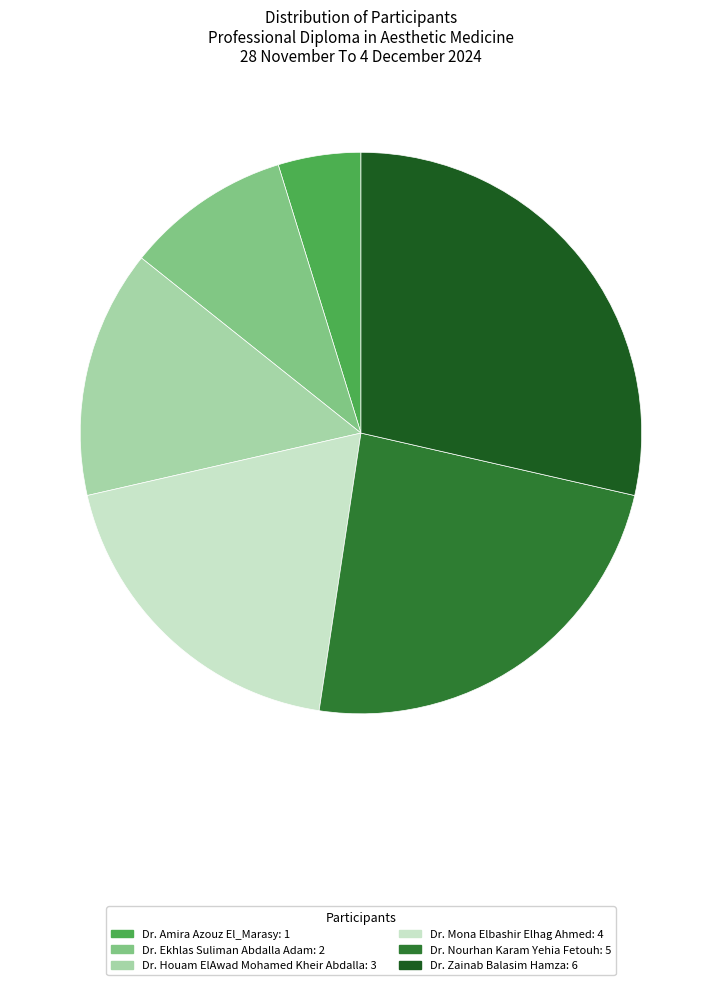

Combined, do Dr. Mona Elbashir Elhag Ahmed: 4 and Dr. Zainab Balasim Hamza: 6 account for over 50%?

No